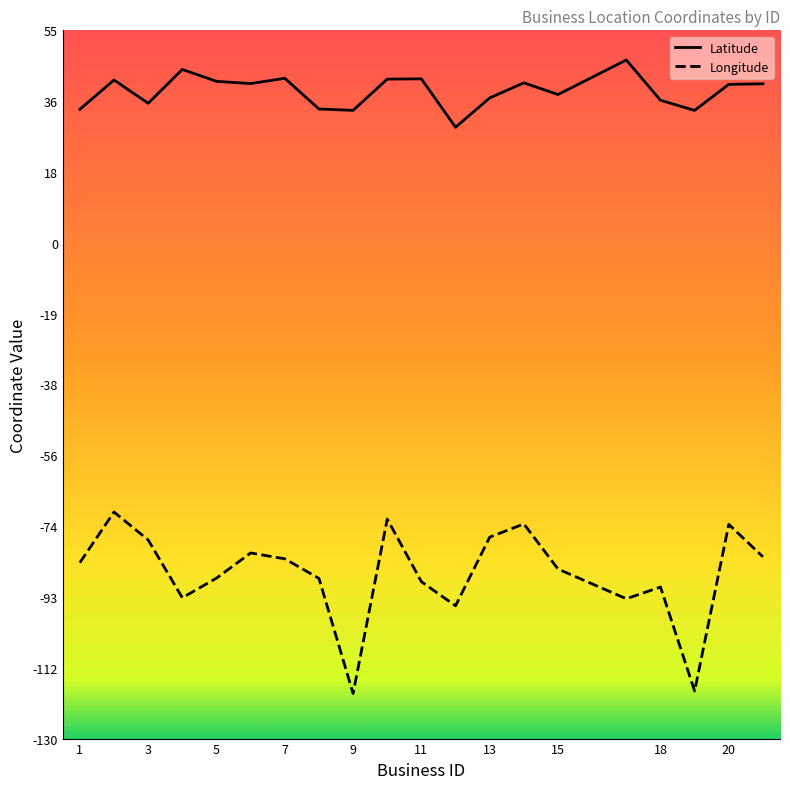

What is the difference between the maximum and minimum values in the Longitude series?

47.4